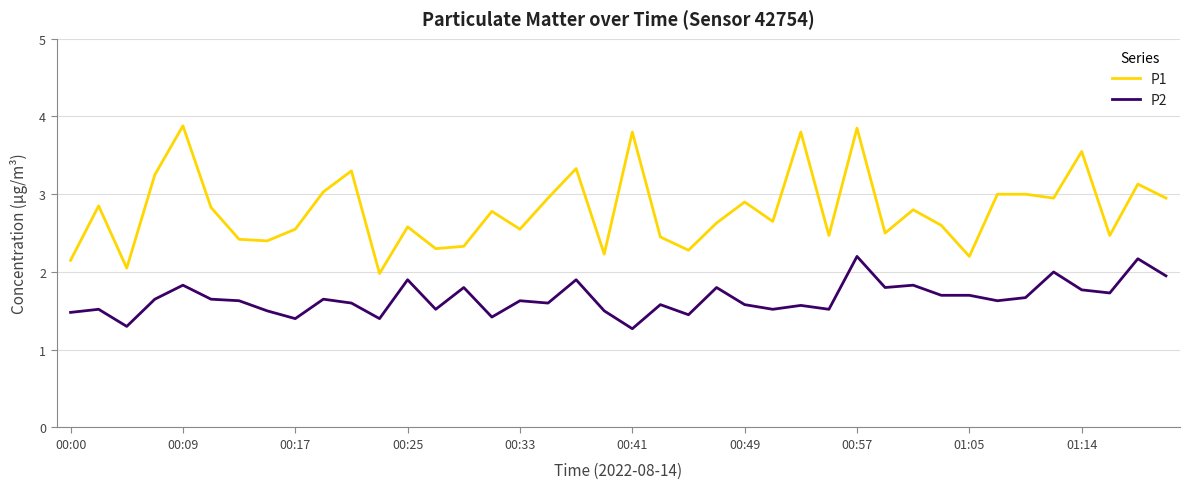

True or false: P1 and P2 cross at least once.

False